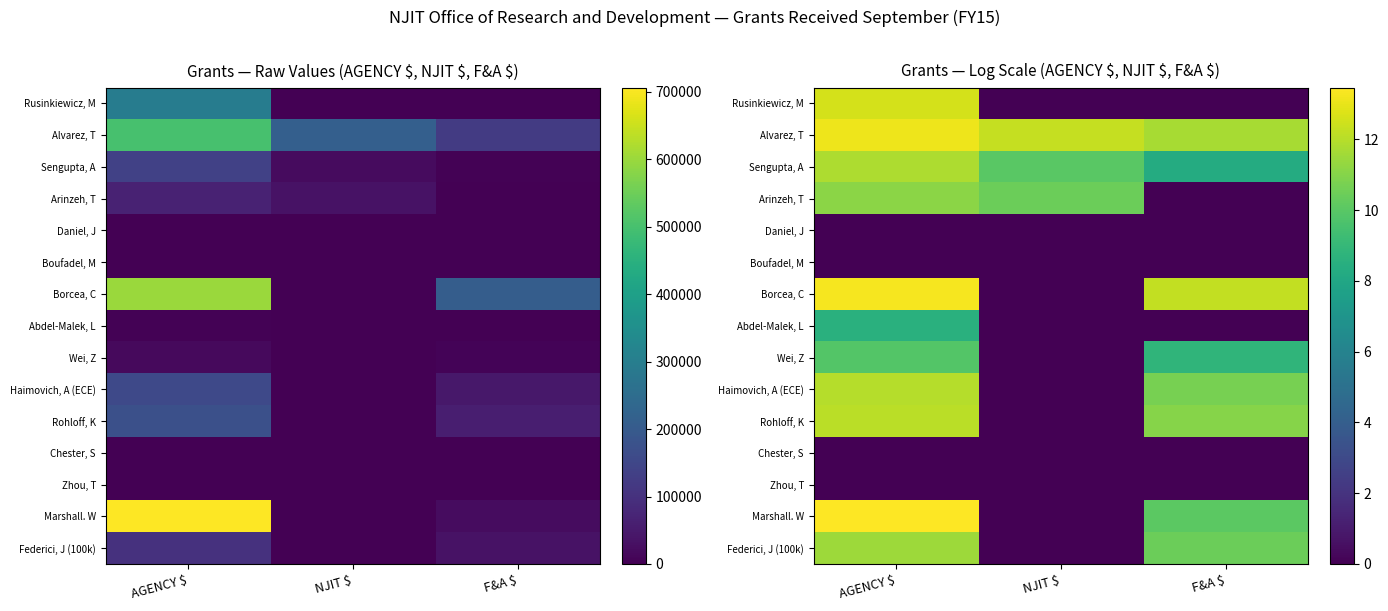

How many values in Rusinkiewicz, M are above zero?

1